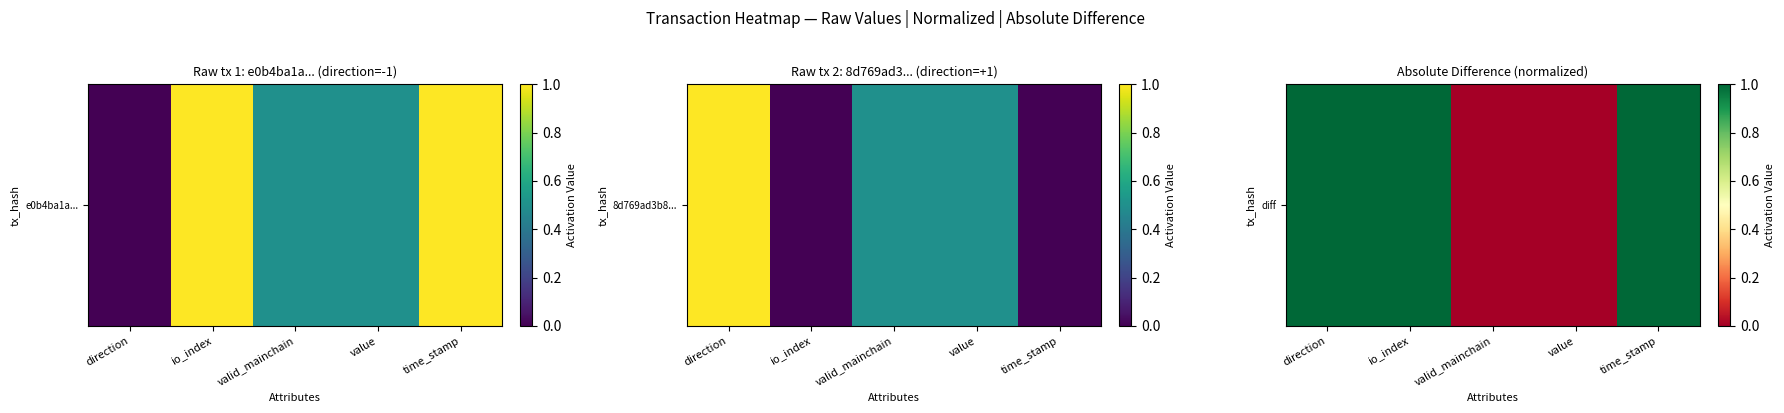

Count the number of data series in this chart.

1